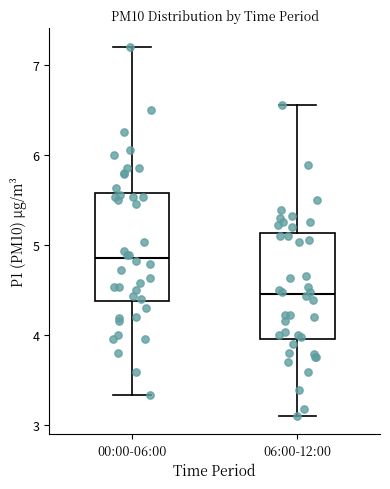

Reading left to right, read every box against the y-axis: the position of its median line, the range the box covers, and the ends of its whiskers. The values are not printed on the chart, so give them approximately, as read against the axis.

00:00-06:00: median 4.9, box 4.4 to 5.6, whiskers 3.3 to 7.2
06:00-12:00: median 4.5, box 4.0 to 5.1, whiskers 3.1 to 6.6